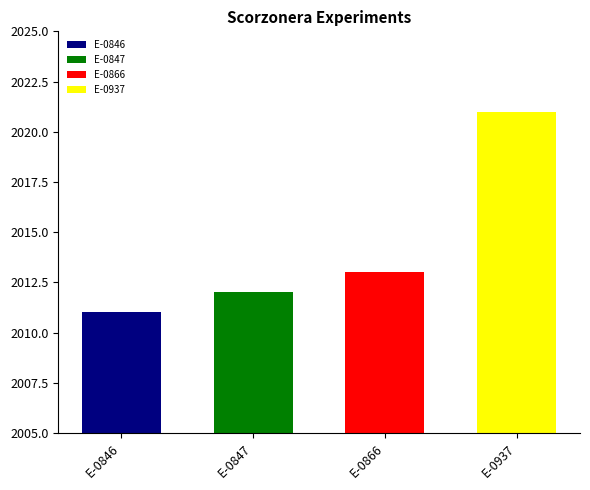

Count the number of values greater than 2013.

1